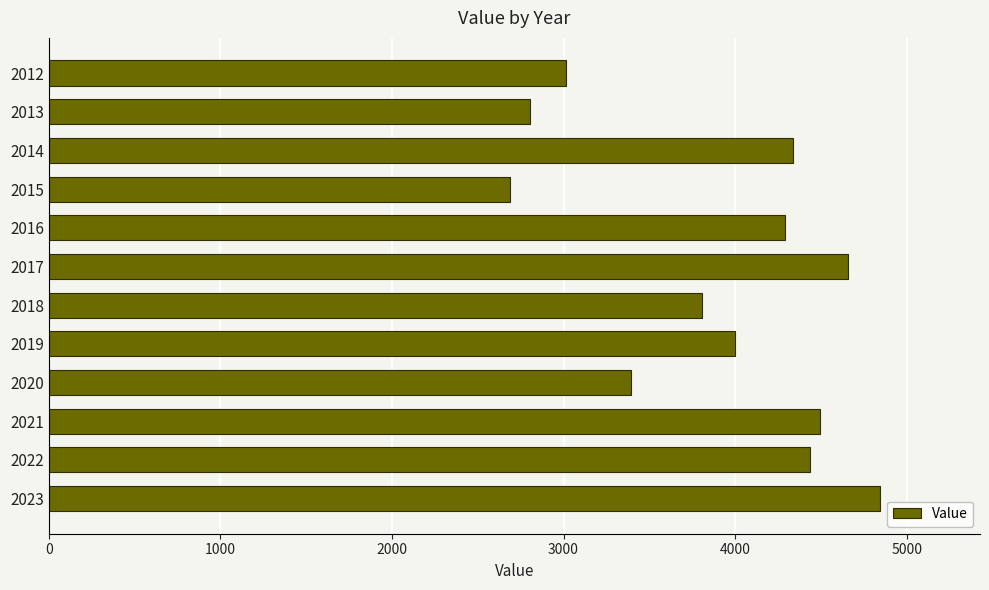

Rank the categories by value from highest to lowest.

2023, 2017, 2021, 2022, 2014, 2016, 2019, 2018, 2020, 2012, 2013, 2015